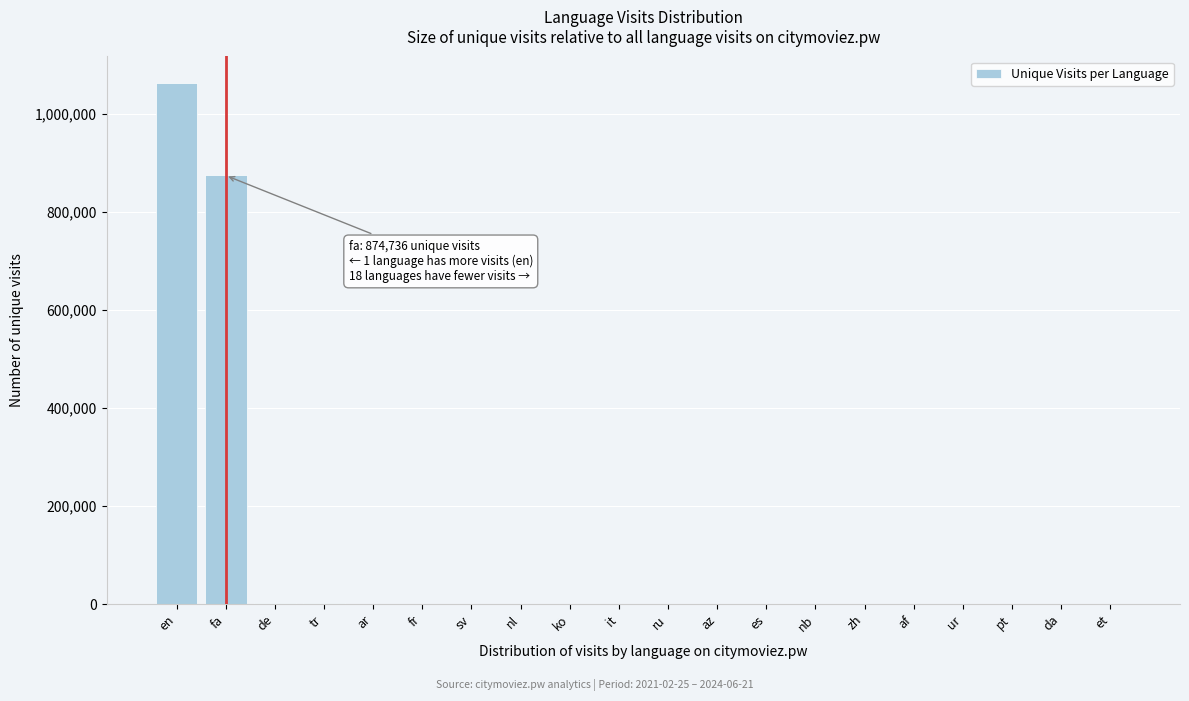

Is it true that the value at fa is 1443475?

False